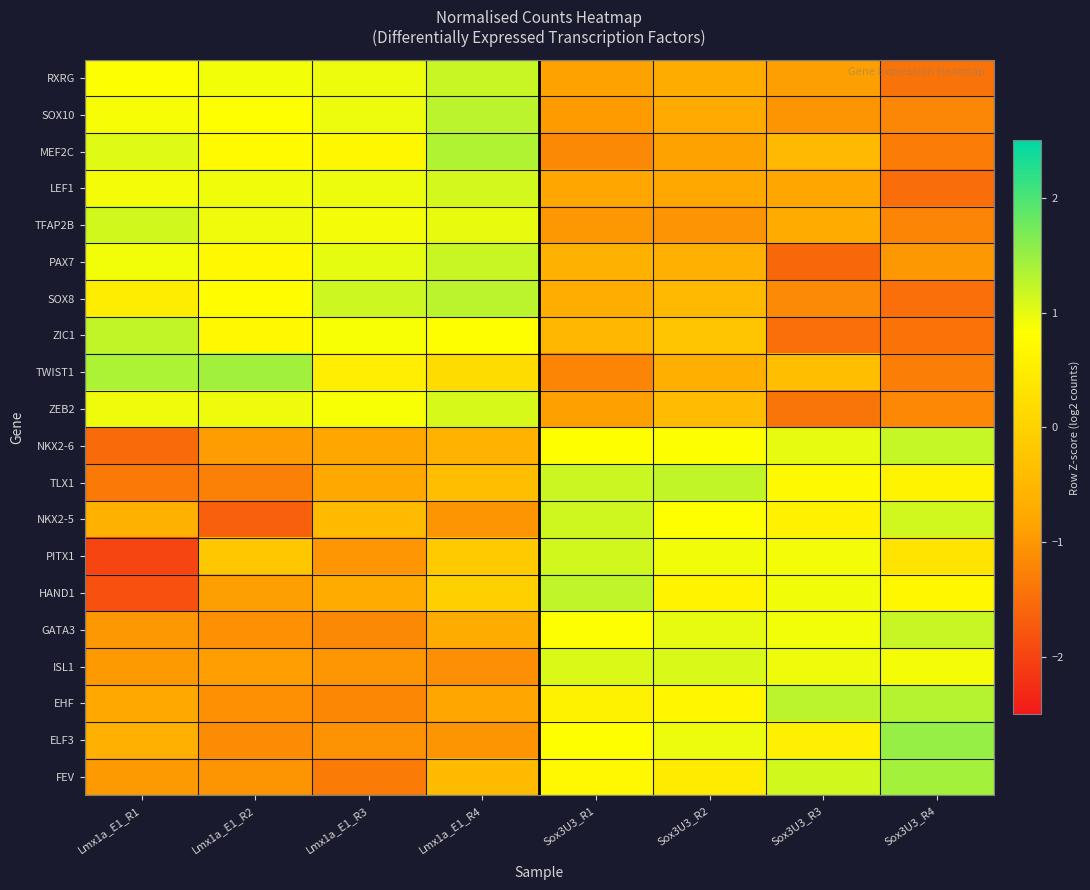

Between Lmx1a_E1_R3 and Lmx1a_E1_R1, which is larger?

Lmx1a_E1_R3